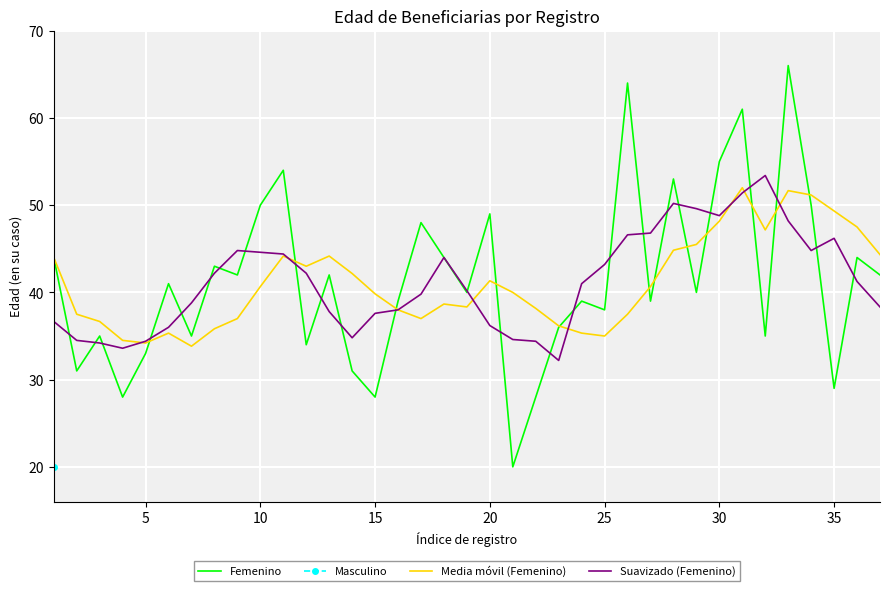

What is the maximum value for Femenino?

66.0